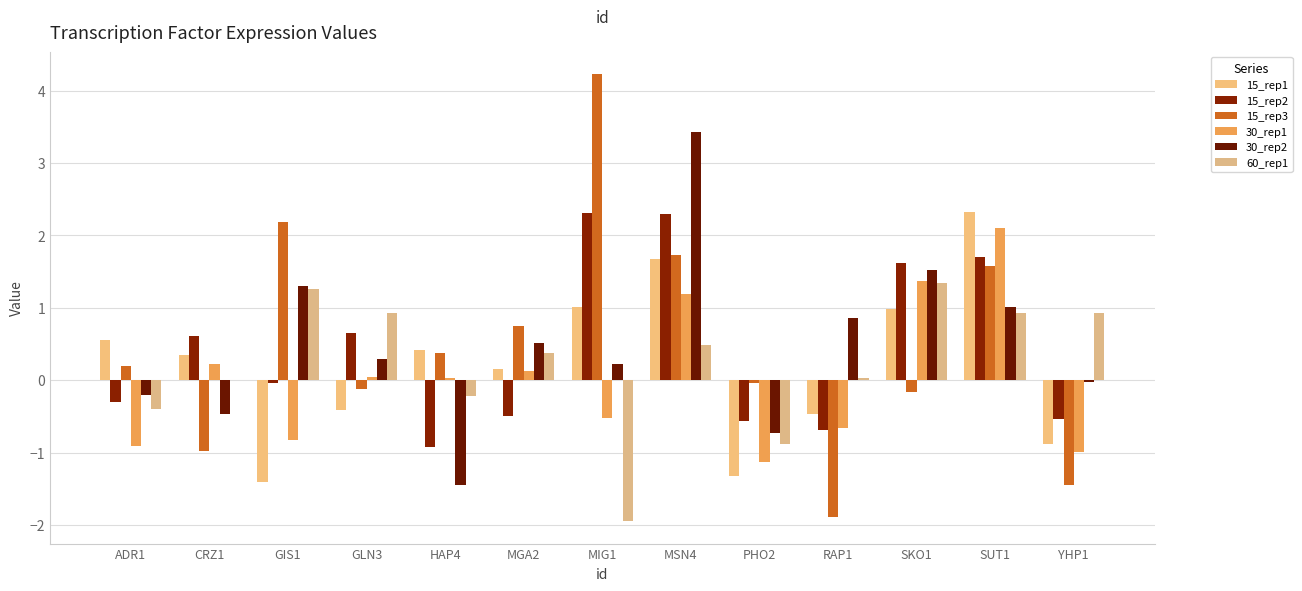

What is the sum of all 30_rep2 values?

6.3